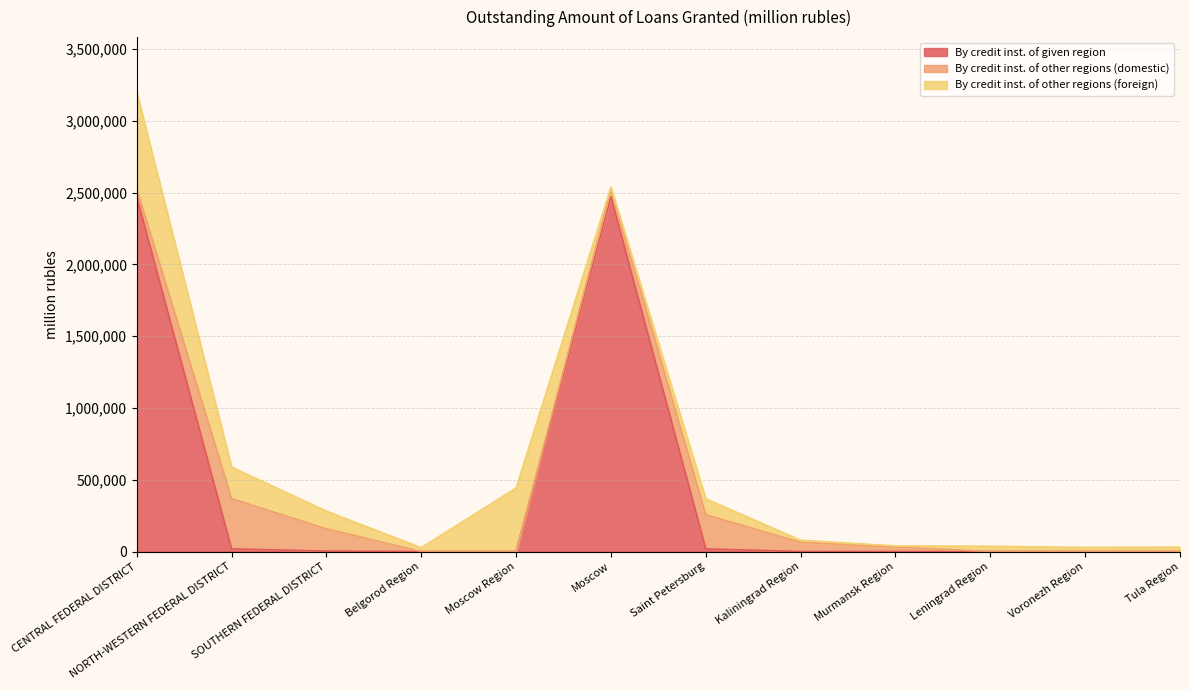

What is the difference between the By credit inst. of given region values at Belgorod Region and CENTRAL FEDERAL DISTRICT?

2470229